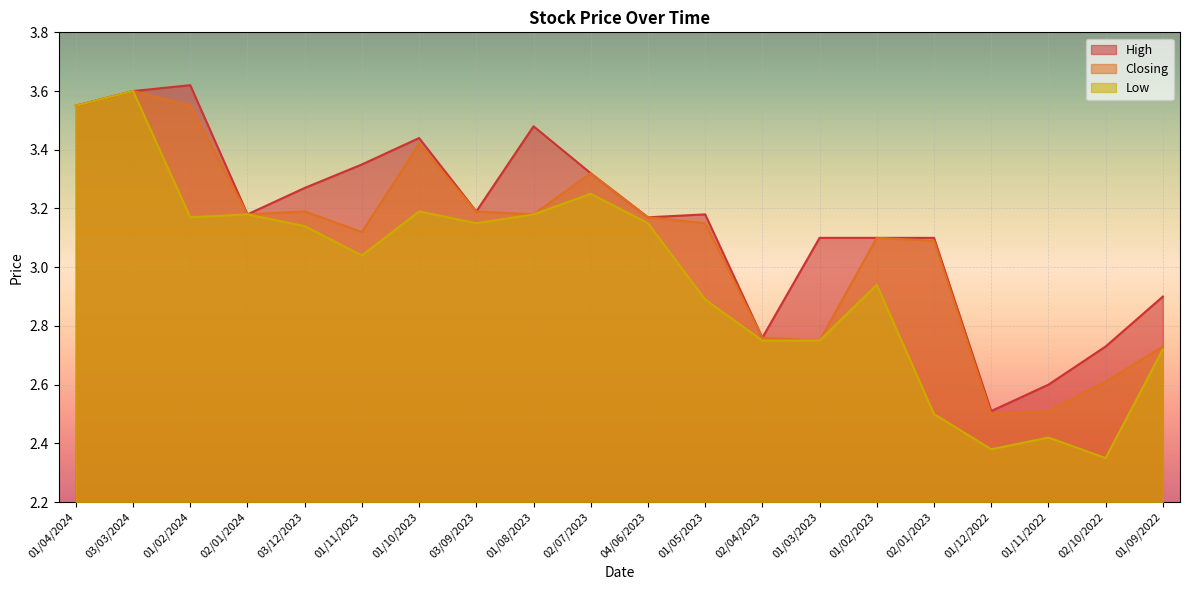

What is the label of the 14th point from the left?

01/03/2023